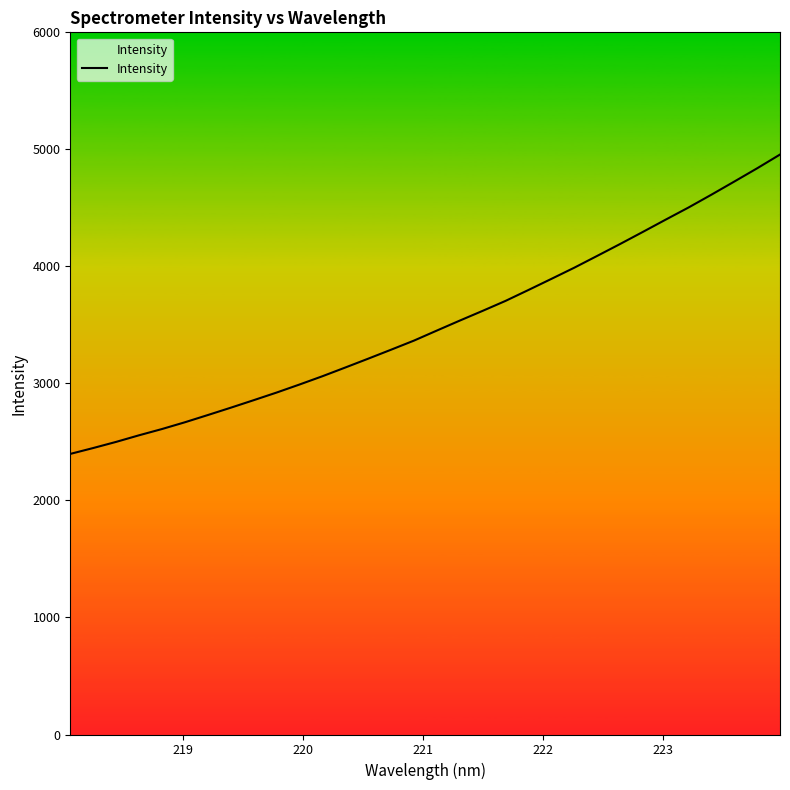

How many lines are shown in the chart?

1